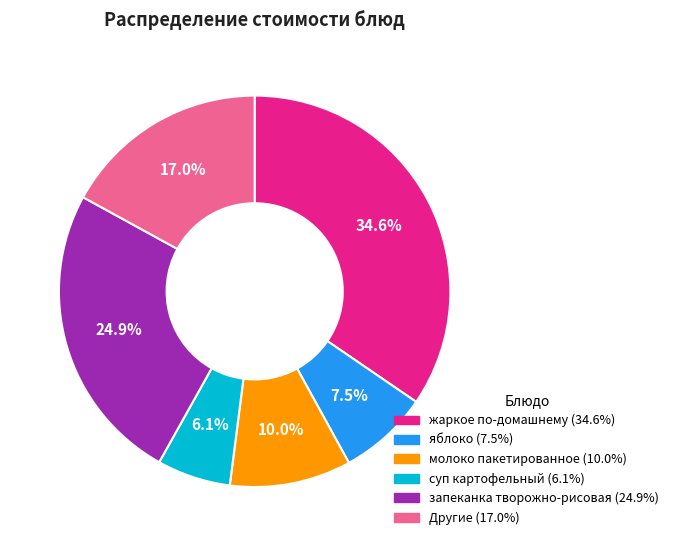

Is there a majority slice in this chart?

No